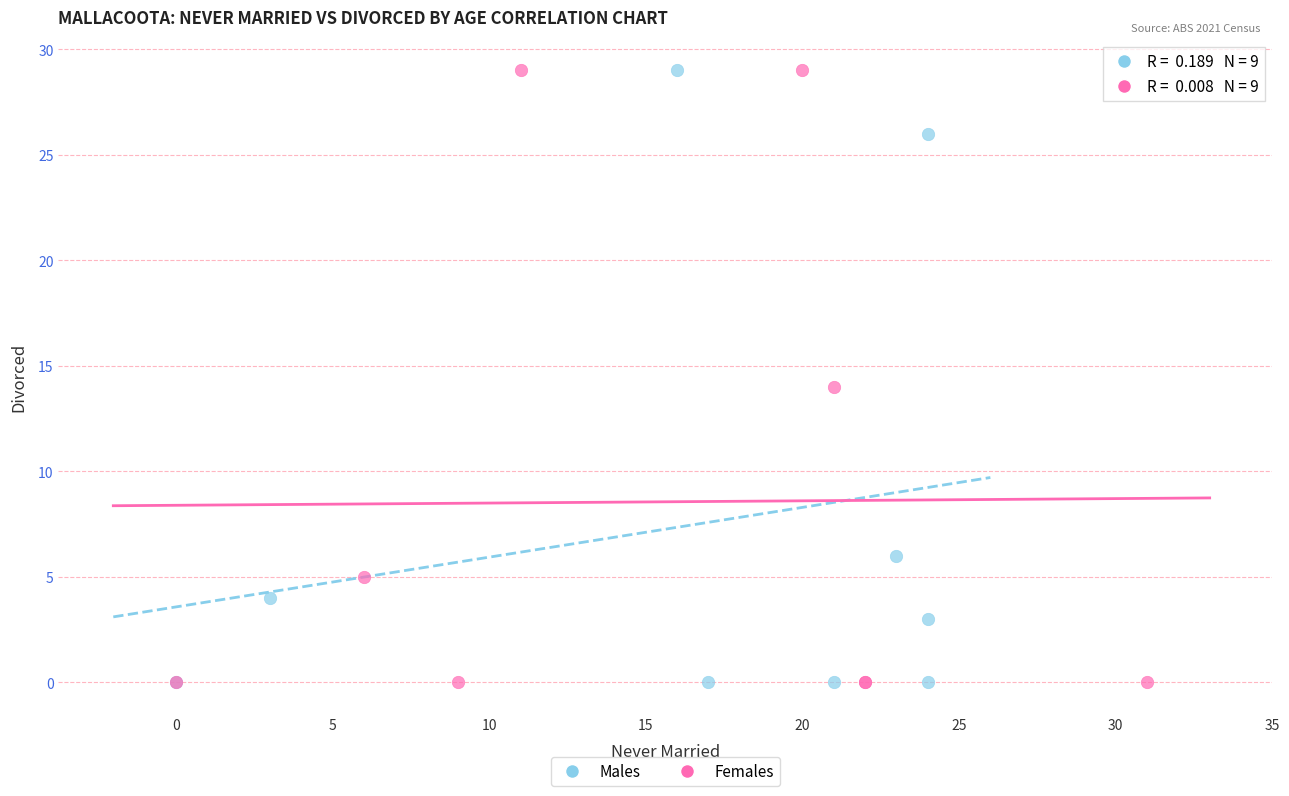

What are all the series names shown in the legend?

Males, Females